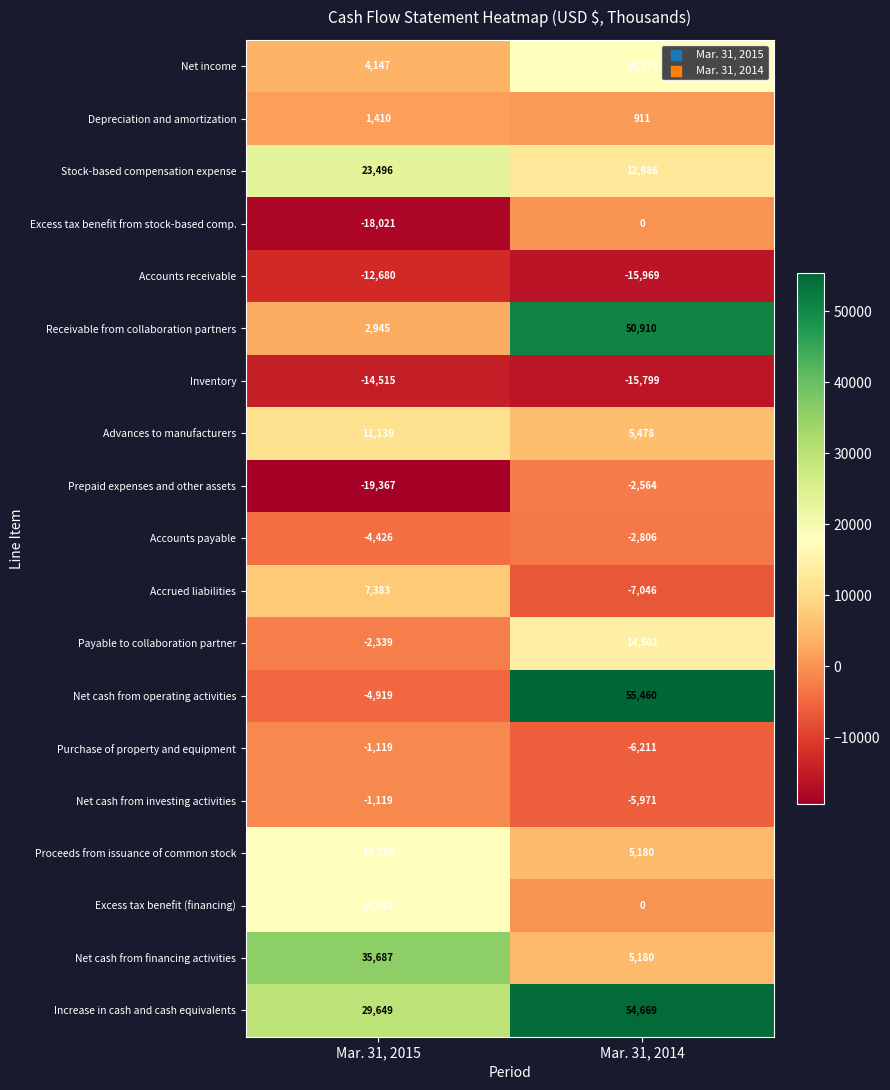

Is it true that Purchase of property and equipment equals -6211 at Mar. 31, 2014?

True